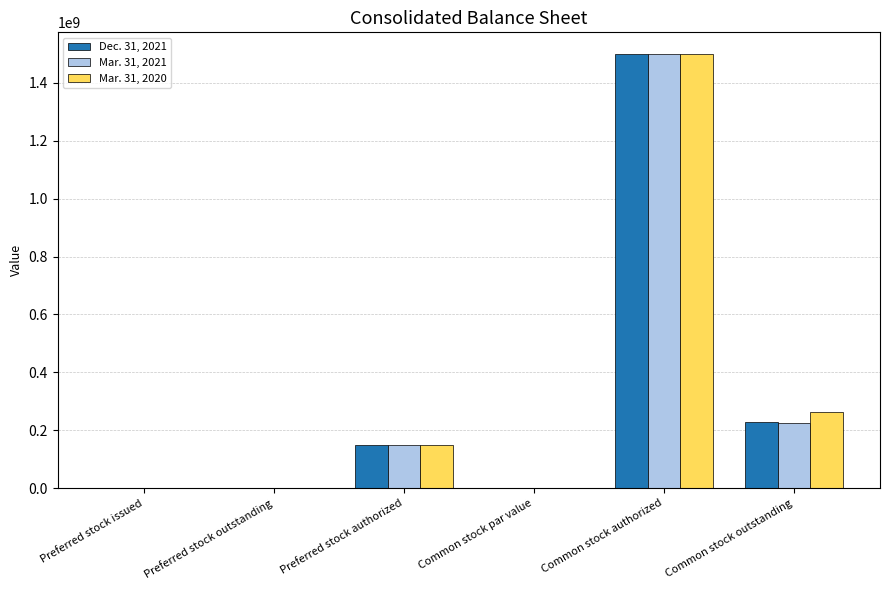

What is the sum of all Mar. 31, 2020 values?

1914384488.0